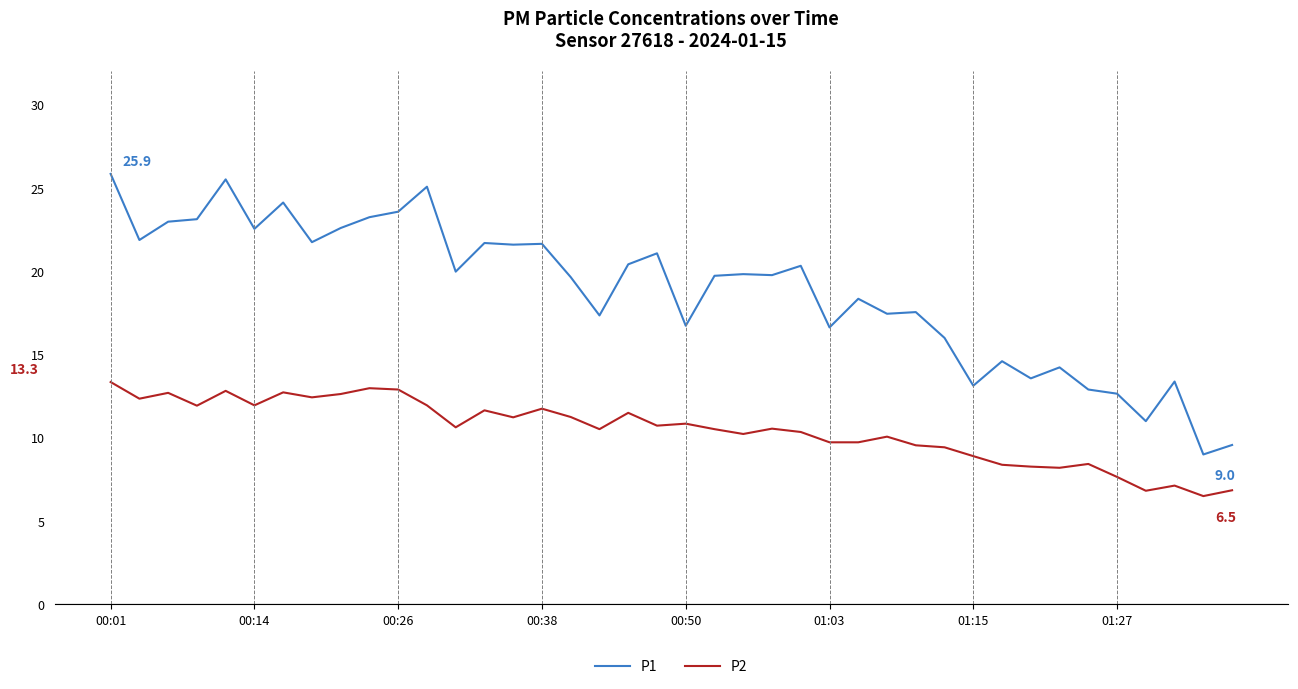

Which series has the largest range (max minus min)?

P1